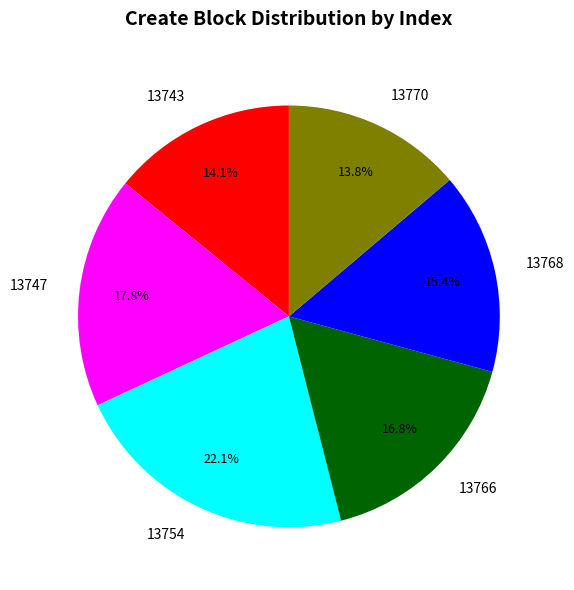

To the nearest percent, what percentage of the pie is 13766?

17%